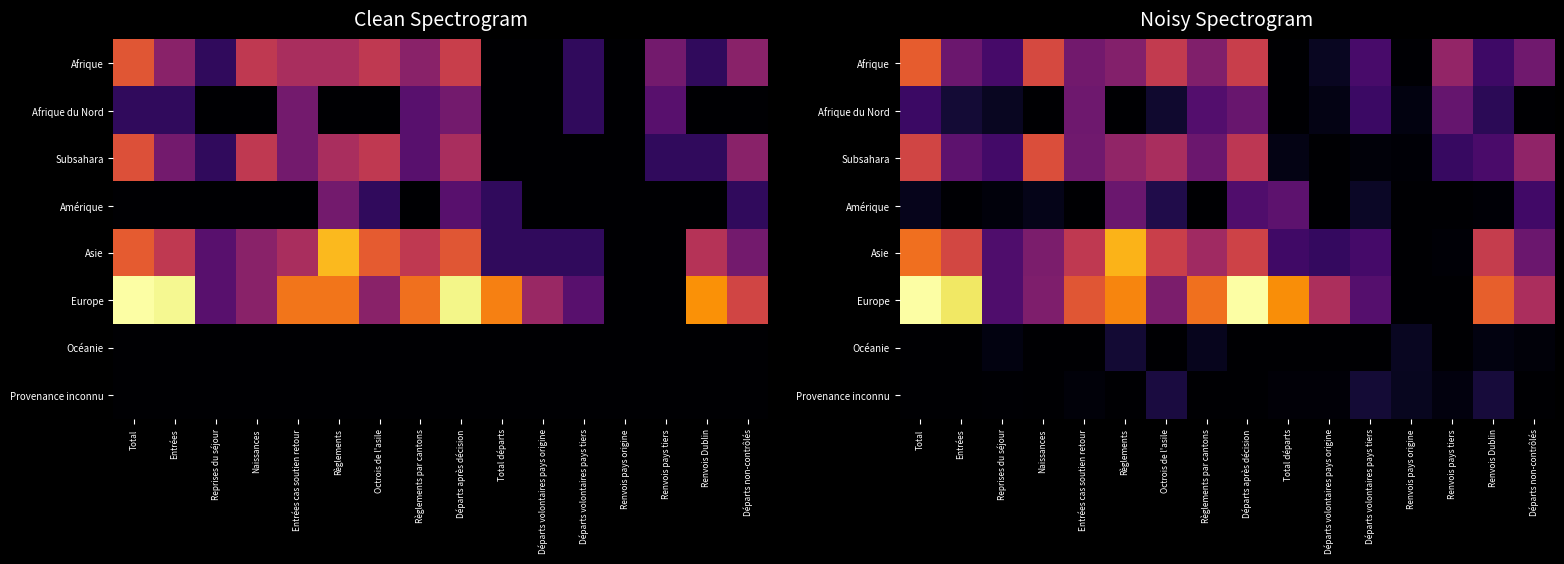

What is the difference between the maximum and minimum values in the Amérique series?

1.3